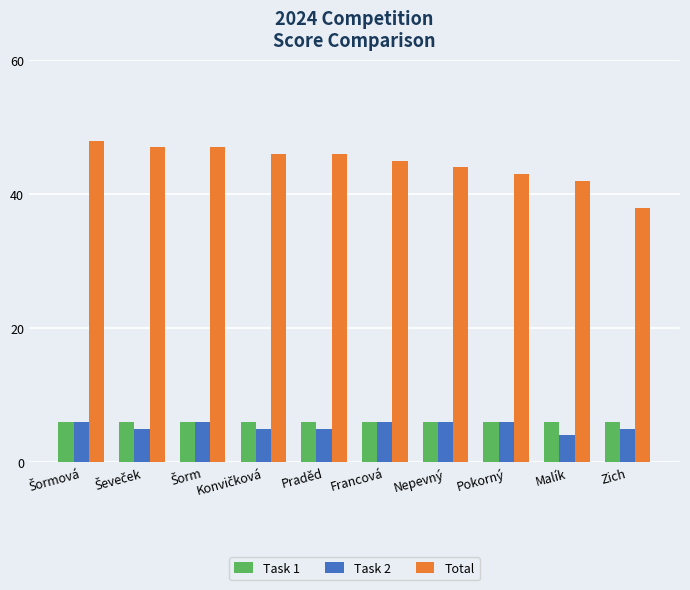

Does the chart contain any negative values?

No